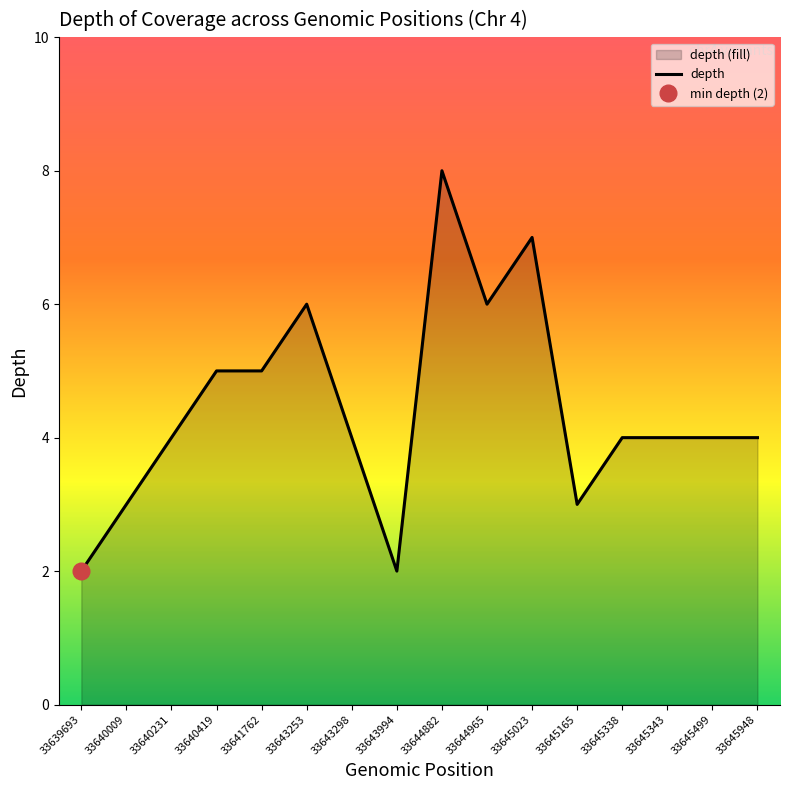

Which category has the lowest value across all series?

33639693